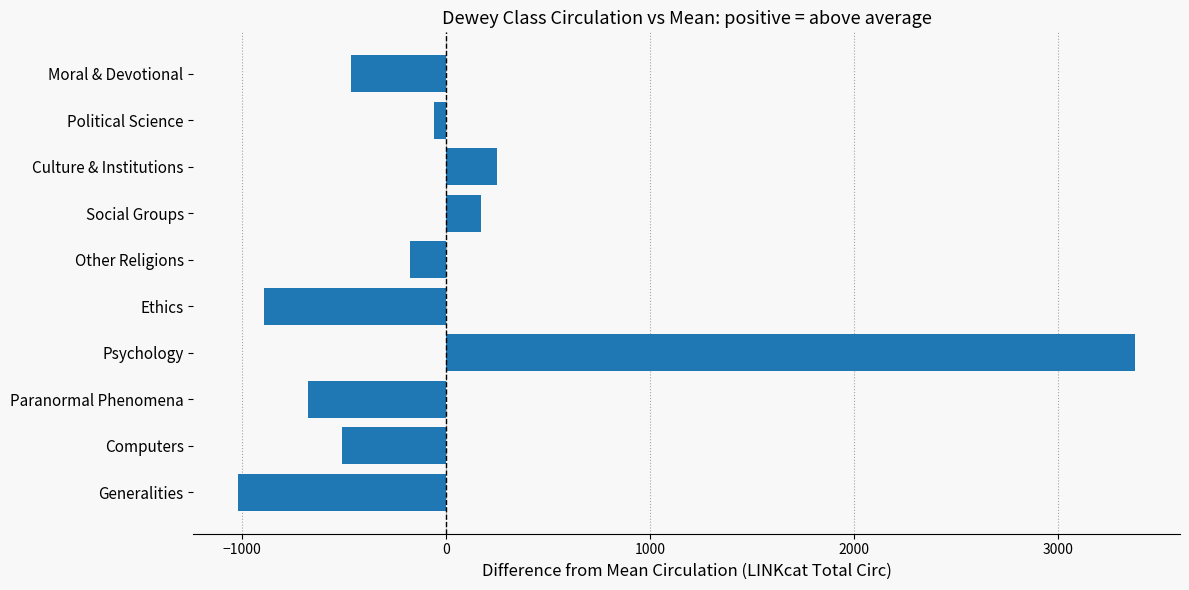

What is the change in value from Generalities to Other Religions?

+843